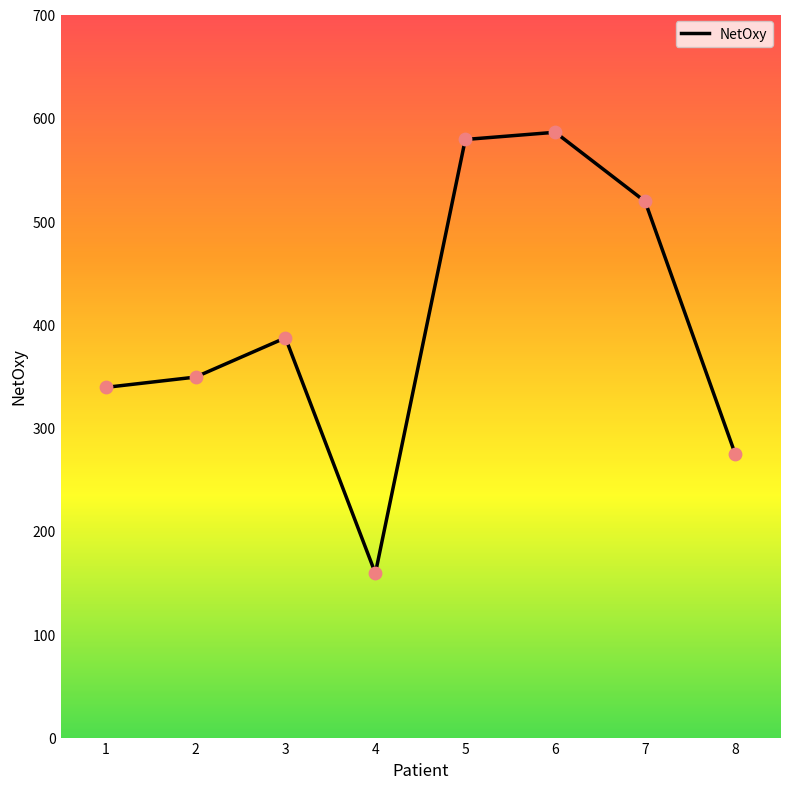

What is the change in value from 5 to 7?

-60